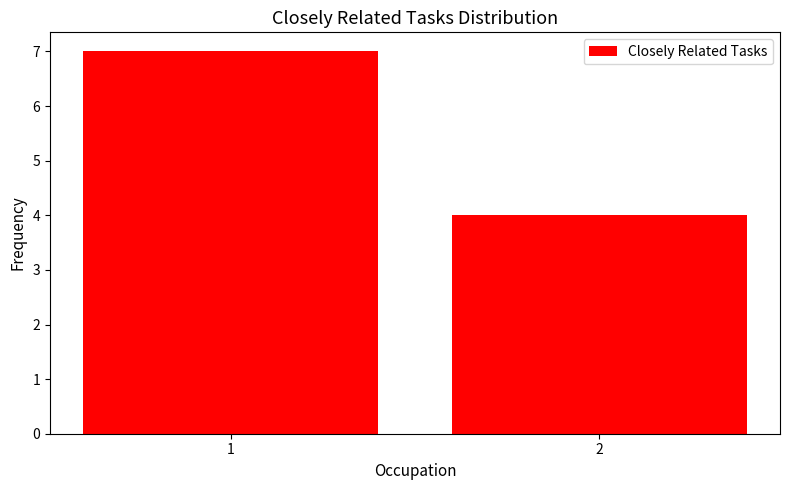

The value at 2 is 4. True or false?

True